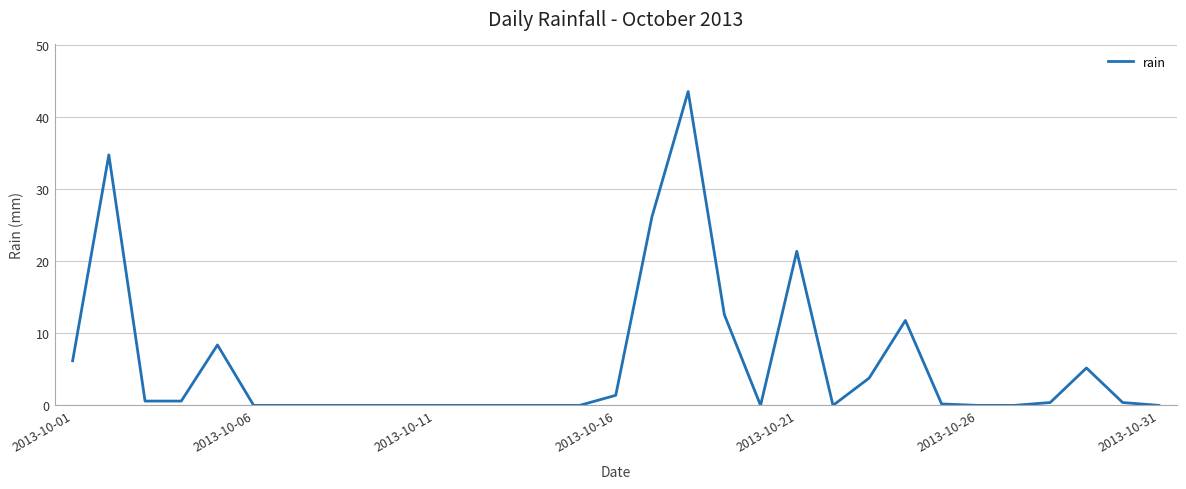

What is the difference between the maximum and minimum values?

43.6